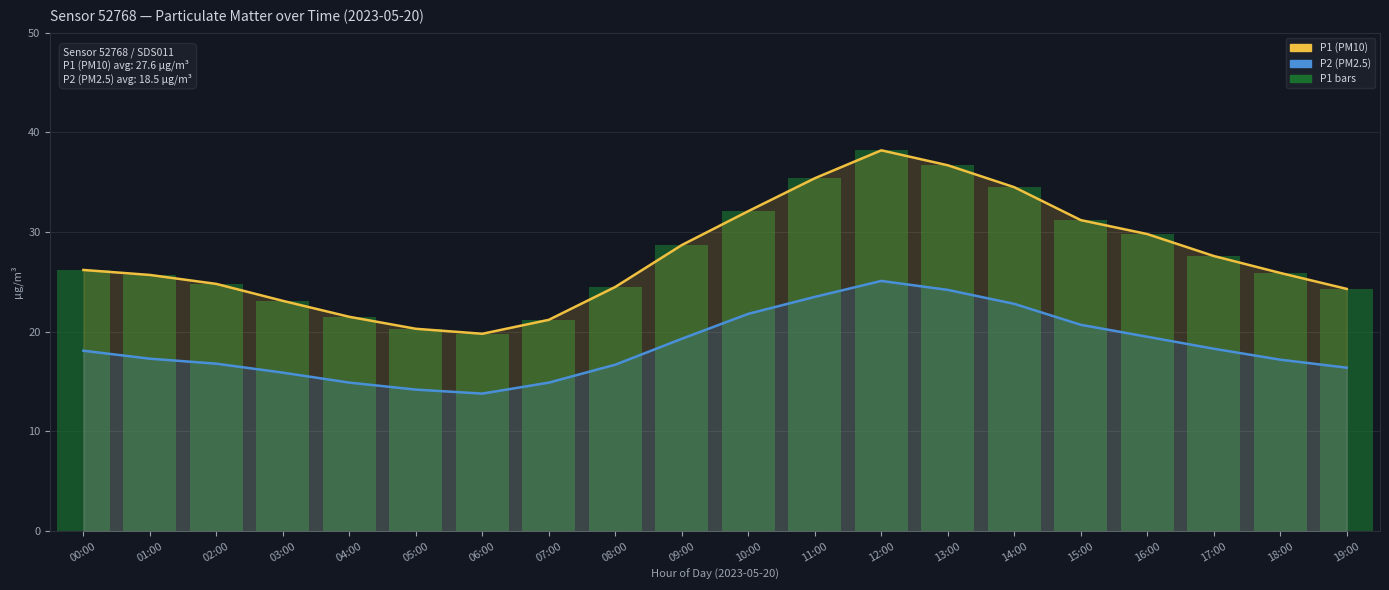

Reading left to right, list all the values displayed in this chart.

P1 (PM10): 00:00=26.2	01:00=25.7	02:00=24.8	03:00=23.1	04:00=21.5	05:00=20.3	06:00=19.8	07:00=21.2	08:00=24.5	09:00=28.7	10:00=32.1	11:00=35.4	12:00=38.2	13:00=36.7	14:00=34.5	15:00=31.2	16:00=29.8	17:00=27.6	18:00=25.9	19:00=24.3
P2 (PM2.5): 00:00=18.1	01:00=17.3	02:00=16.8	03:00=15.9	04:00=14.9	05:00=14.2	06:00=13.8	07:00=14.9	08:00=16.7	09:00=19.3	10:00=21.8	11:00=23.5	12:00=25.1	13:00=24.2	14:00=22.8	15:00=20.7	16:00=19.5	17:00=18.3	18:00=17.2	19:00=16.4
P1 bars: 00:00=26.2	01:00=25.7	02:00=24.8	03:00=23.1	04:00=21.5	05:00=20.3	06:00=19.8	07:00=21.2	08:00=24.5	09:00=28.7	10:00=32.1	11:00=35.4	12:00=38.2	13:00=36.7	14:00=34.5	15:00=31.2	16:00=29.8	17:00=27.6	18:00=25.9	19:00=24.3